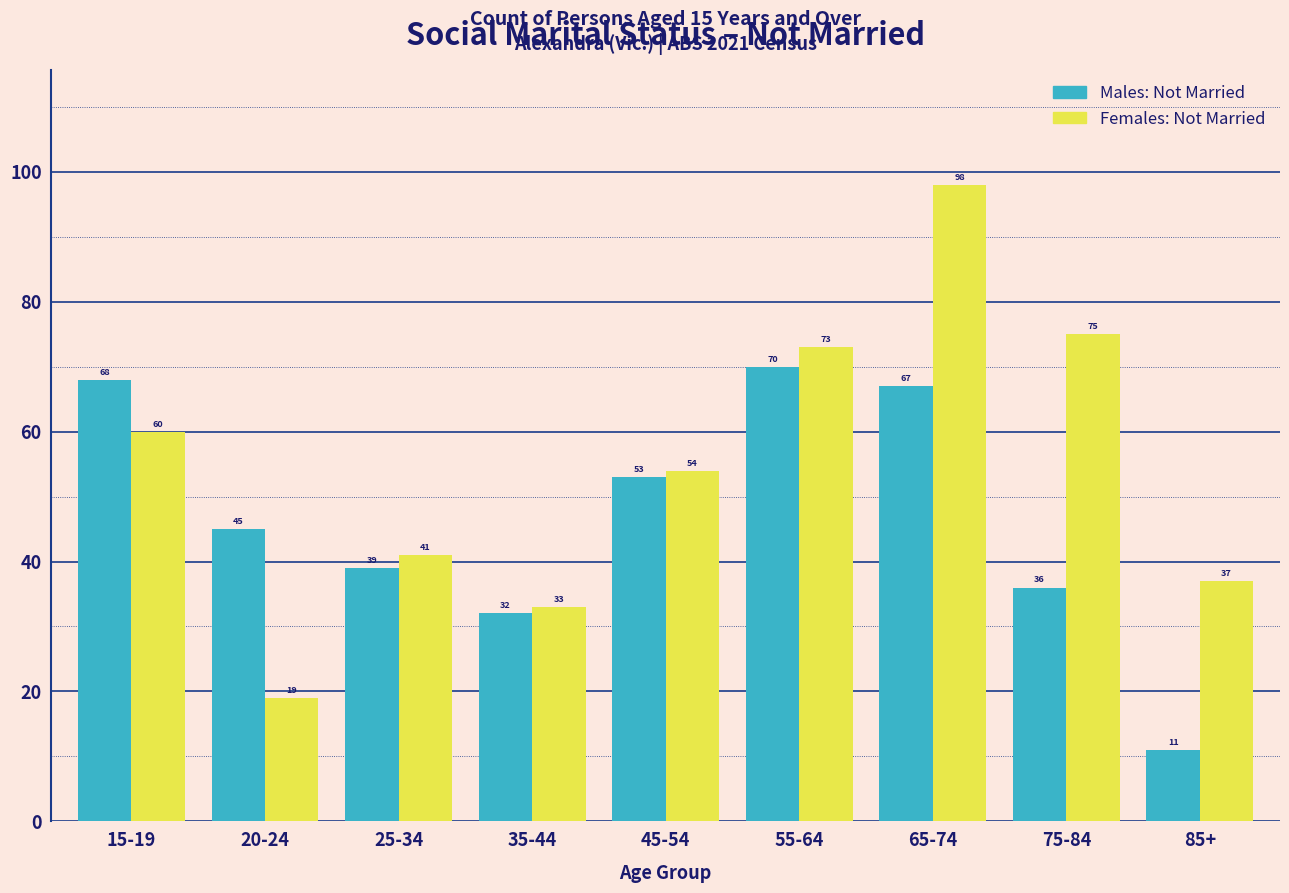

What is the difference between the highest and lowest values at 65-74?

31